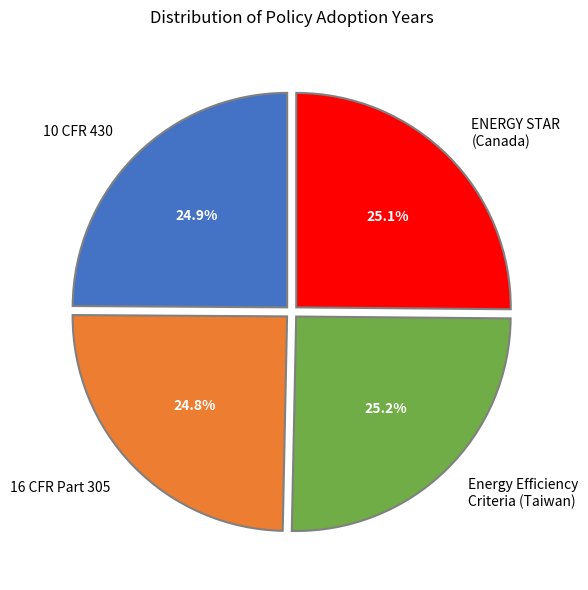

What is the total percentage of Energy Efficiency Criteria (Taiwan) and ENERGY STAR (Canada)?

50.3%